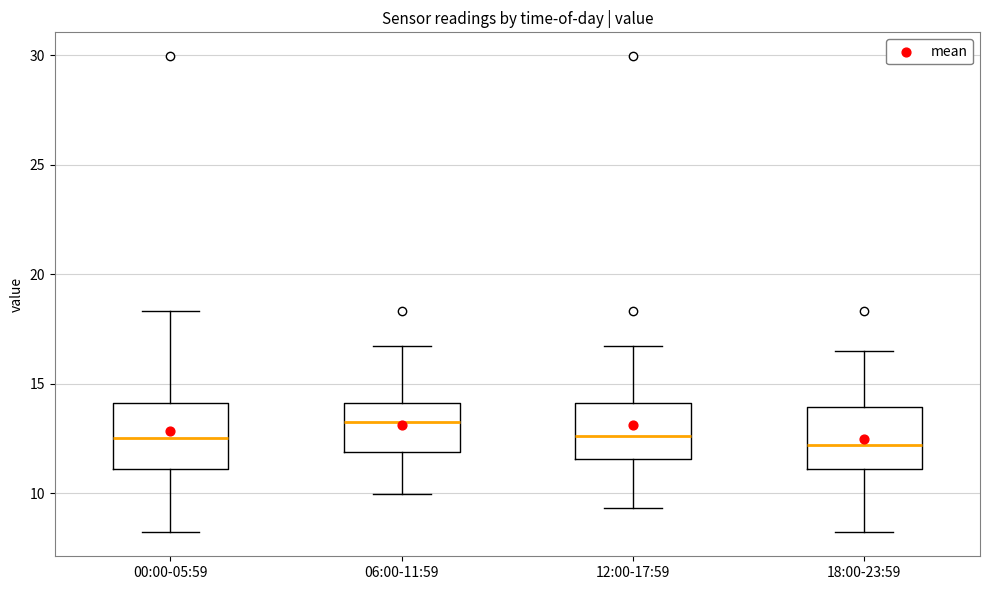

Where does the median line of the box for 06:00-11:59 sit on the y-axis? The values are not printed on the chart, so give them approximately, as read against the axis.

13.0